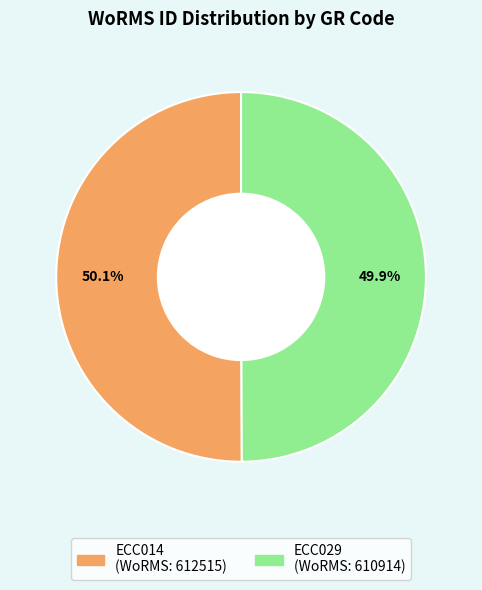

Count the number of slices in the pie.

2